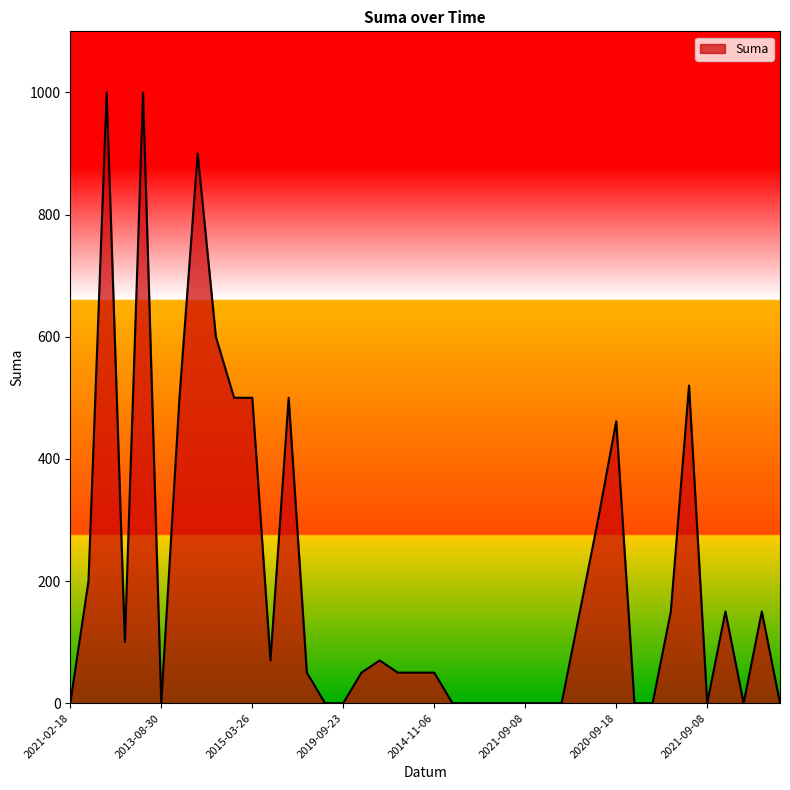

What is the maximum value shown in the chart?

1000.0